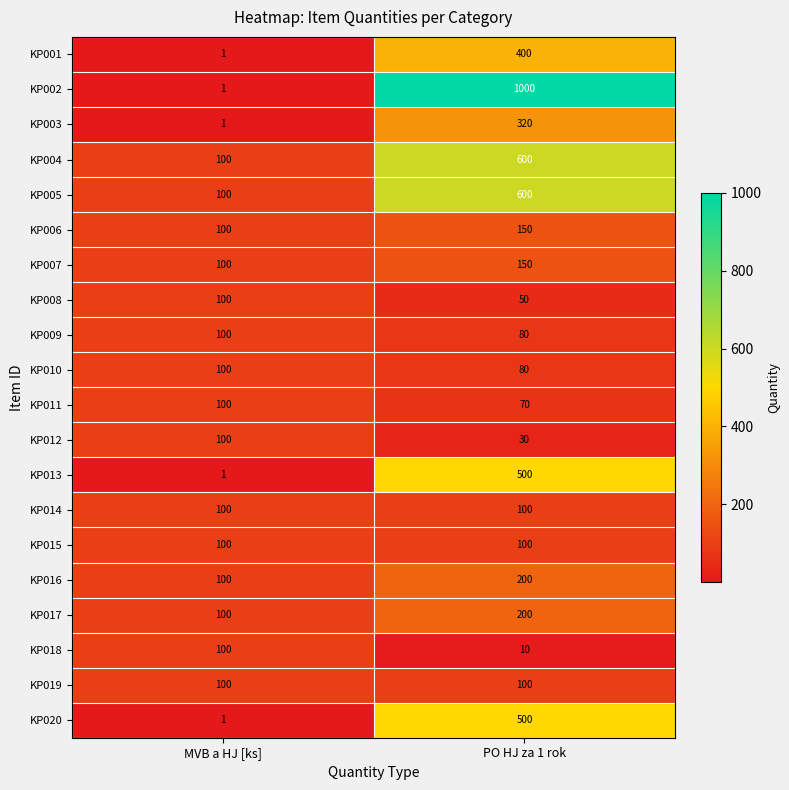

Which series has the largest range (max minus min)?

KP002